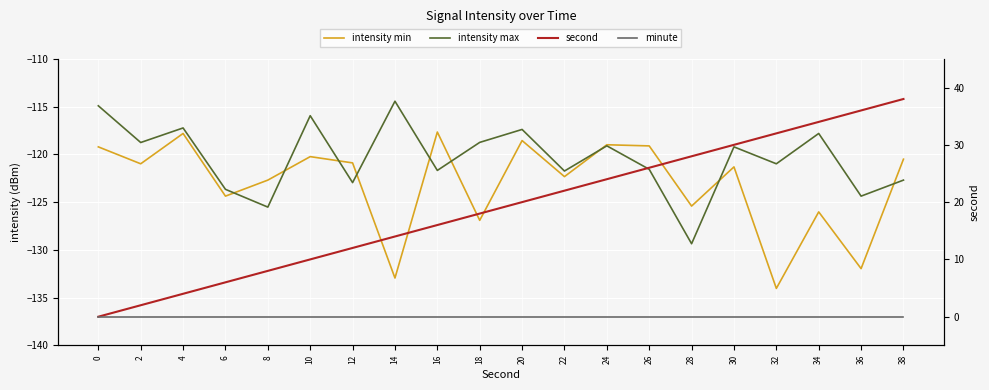

What is the value of the second point at the 4th from the left?

6.0